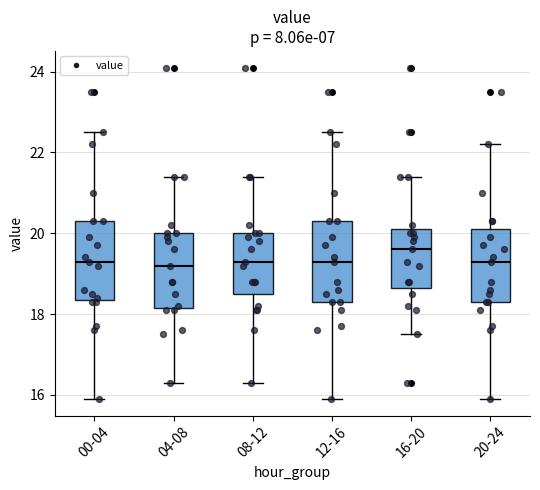

Reading left to right, transcribe this box plot: for each box, give where its median line is, the range the box spans, and where its two whiskers end, as read against the y-axis. The values are not printed on the chart, so give them approximately, as read against the axis.

00-04: median 19.4, box 18.4 to 20.4, whiskers 16.0 to 22.6
04-08: median 19.2, box 18.2 to 20.0, whiskers 16.4 to 21.4
08-12: median 19.4, box 18.6 to 20.0, whiskers 16.4 to 21.4
12-16: median 19.4, box 18.4 to 20.4, whiskers 16.0 to 22.6
16-20: median 19.6, box 18.6 to 20.2, whiskers 17.6 to 21.4
20-24: median 19.4, box 18.4 to 20.2, whiskers 16.0 to 22.2